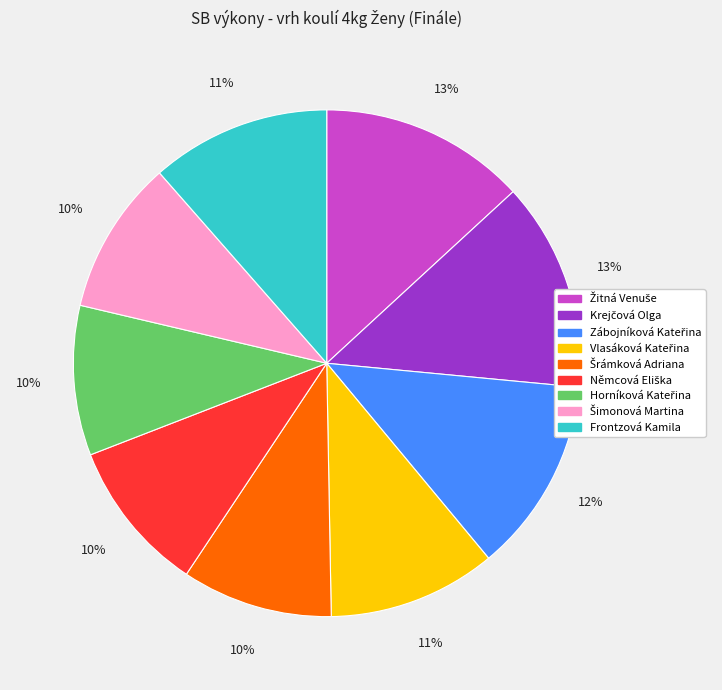

To the nearest percent, what is the average slice percentage?

11%